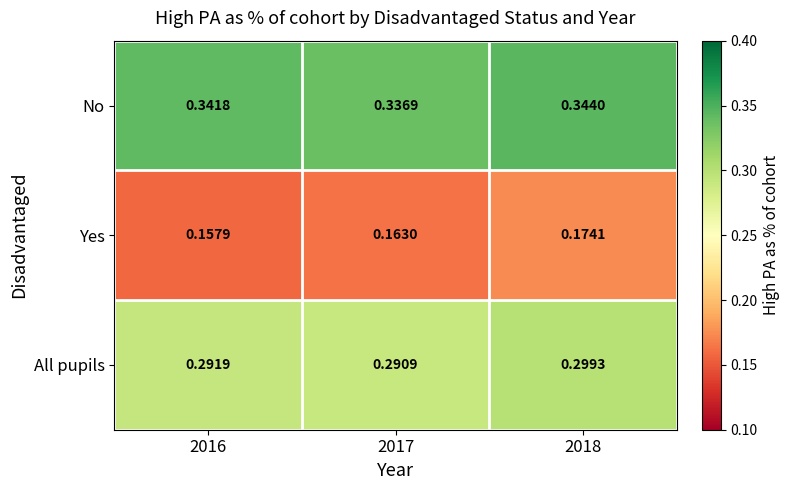

What is the total value across all series at 2017?

0.8